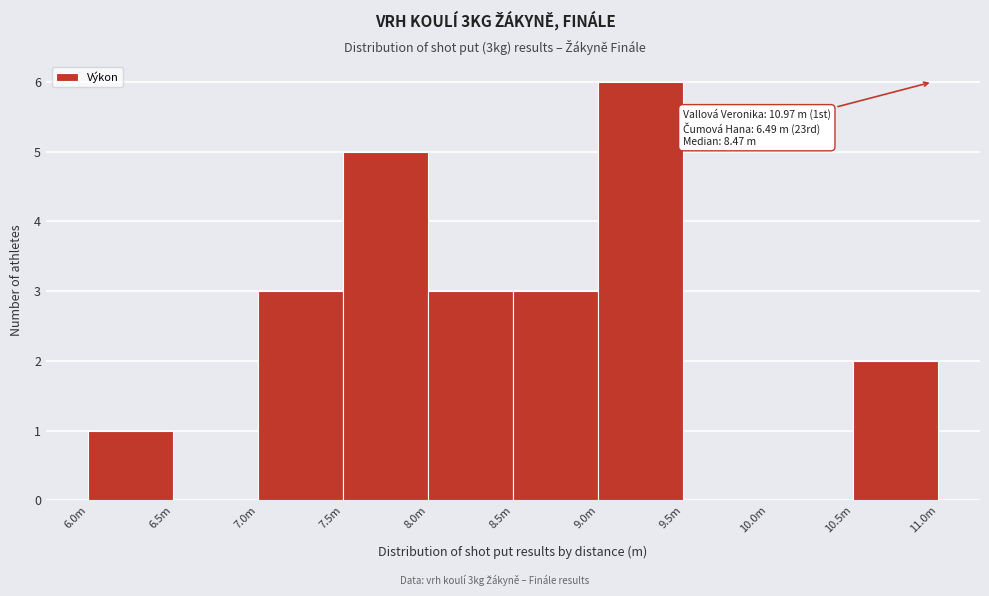

Reading right to left, what are all the values shown in this chart?

10.5m=2	10.0m=0	9.5m=0	9.0m=6	8.5m=3	8.0m=3	7.5m=5	7.0m=3	6.5m=0	6.0m=1